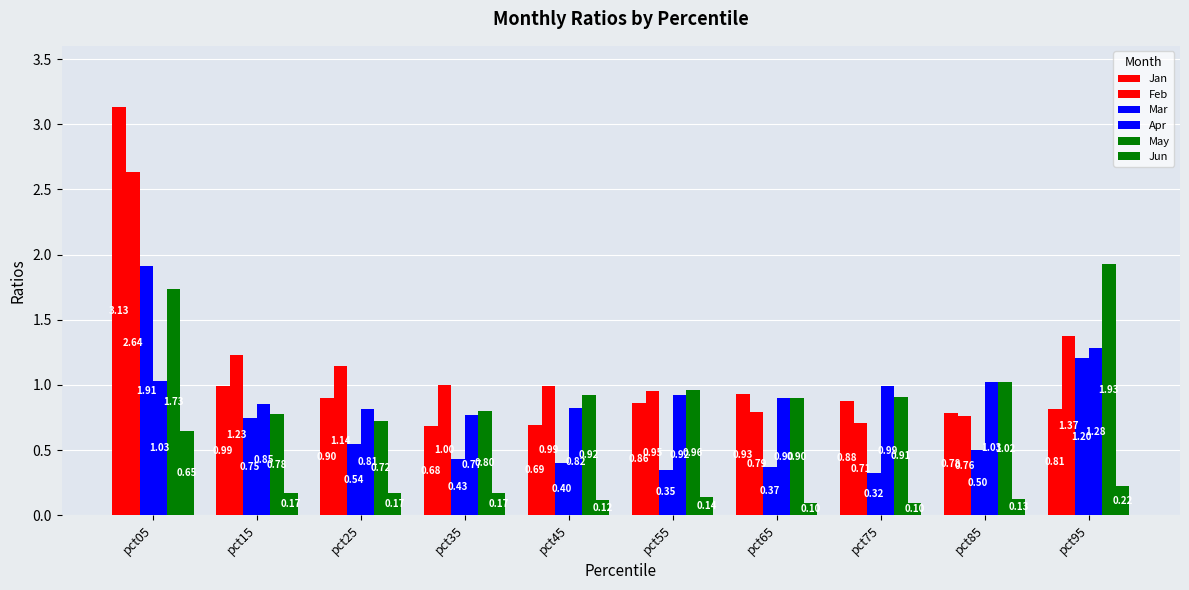

How many data points does each series have?

10